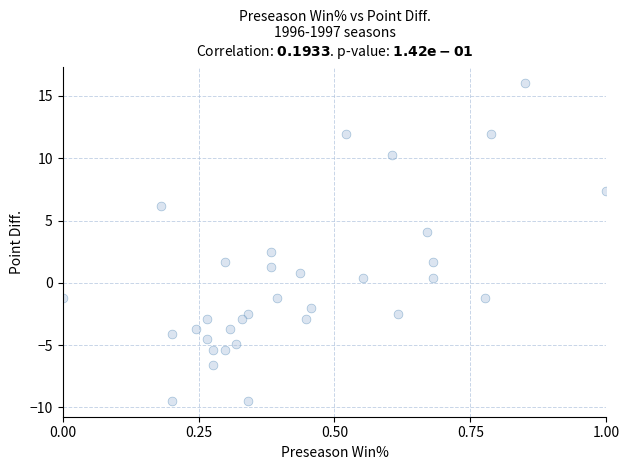

What Y value in the scatter plot is closest to 3?

2.5